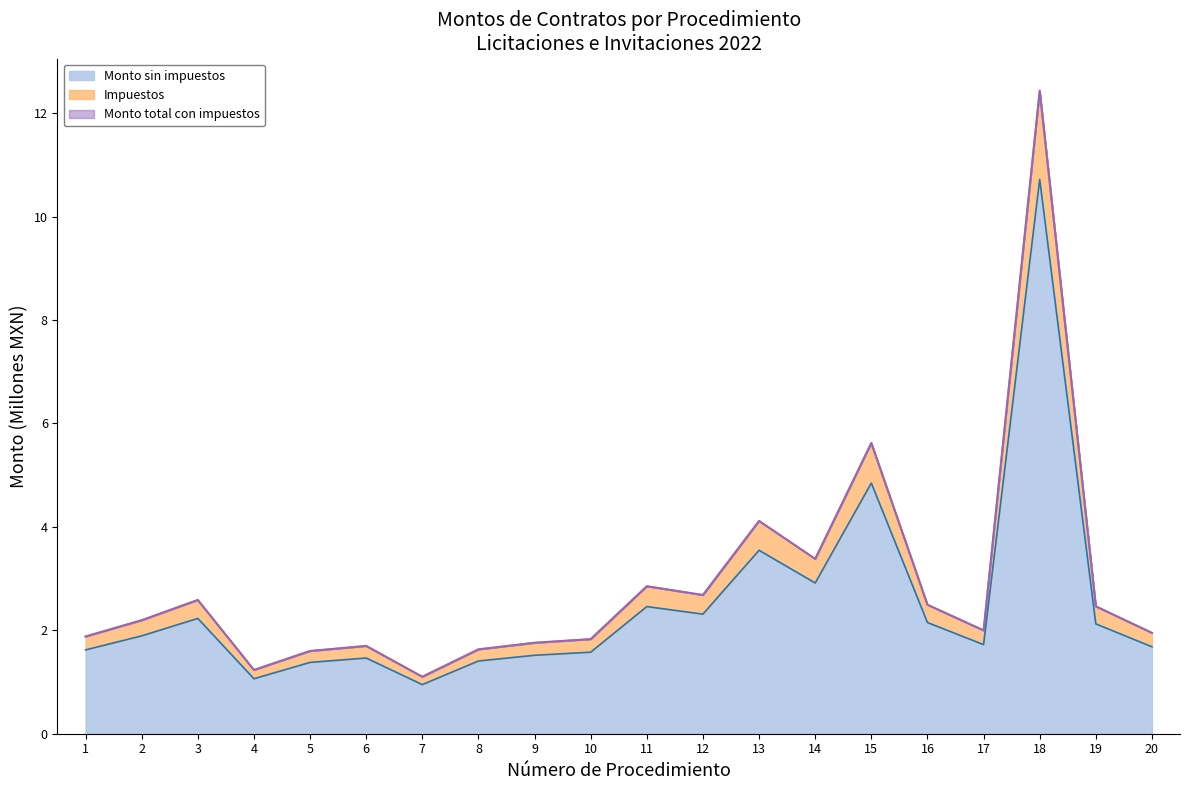

At which category does the chart reach its peak across all series?

18